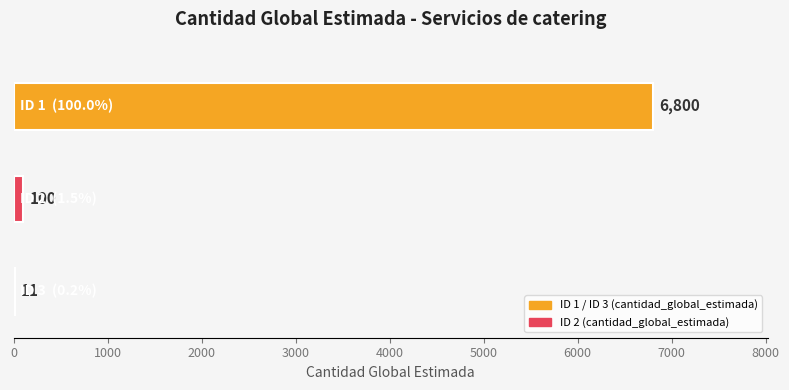

What is the sum of all values?

6911